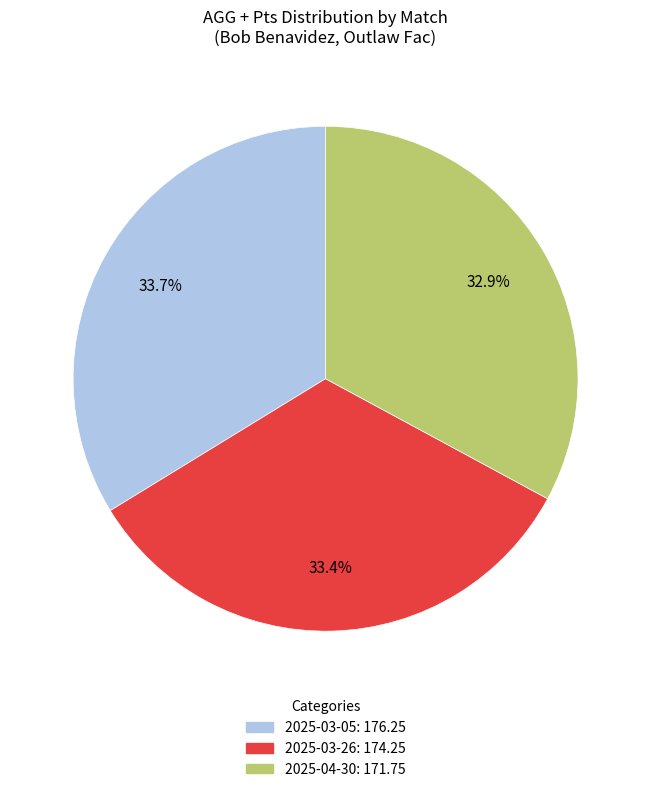

Approximately how many times larger is the value at 2025-04-30: 171.75 compared to 2025-03-05: 176.25?

1.0